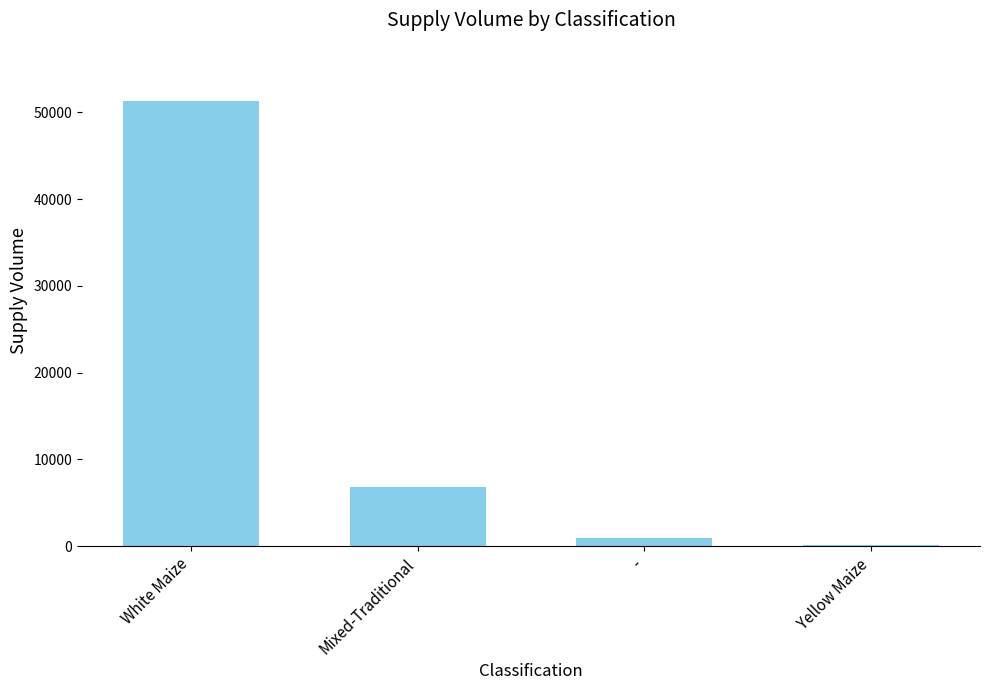

What is the difference between the values at Yellow Maize and Mixed-Traditional?

6650